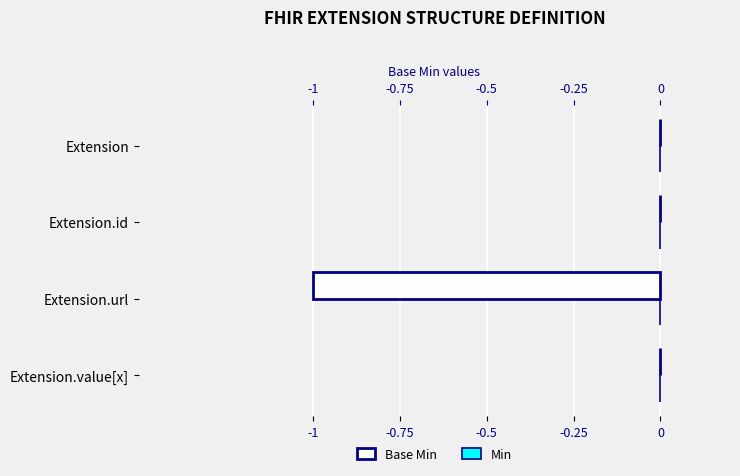

Reading left to right, list all the values displayed in this chart.

Min: 0.3	0.3	0.3	0.3
Base Min: 0.0	0.0	-1.0	0.0